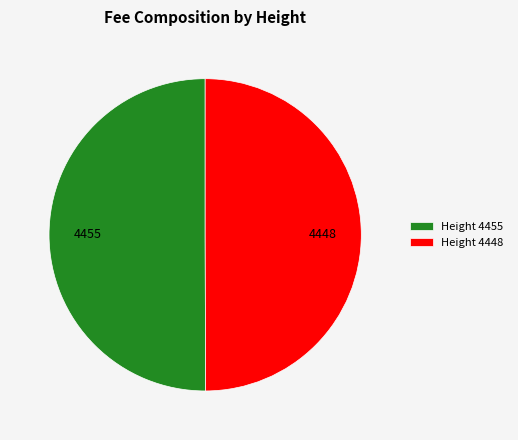

What is the ratio of the value at Height 4455 to the value at Height 4448?

1.0